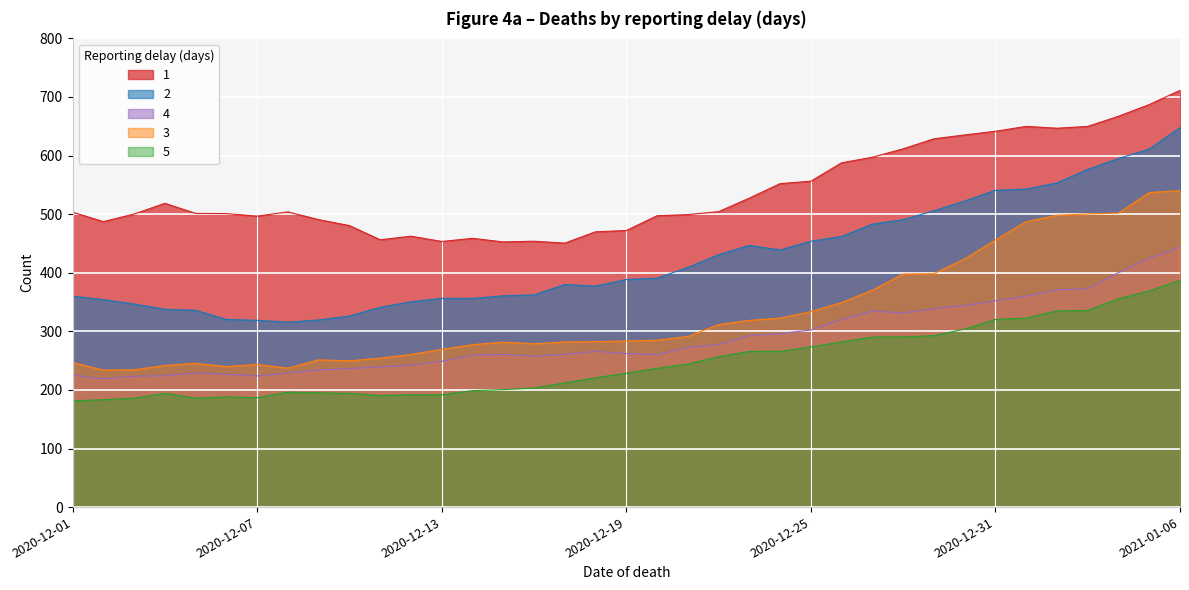

Read the 3 value at 2020-12-14.

277.2